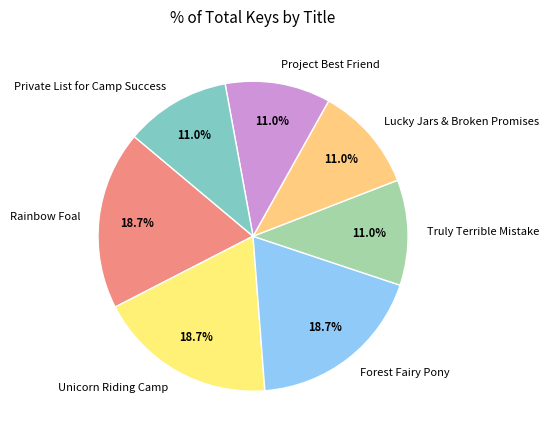

To the nearest percent, what portion does Private List for Camp Success represent?

11%